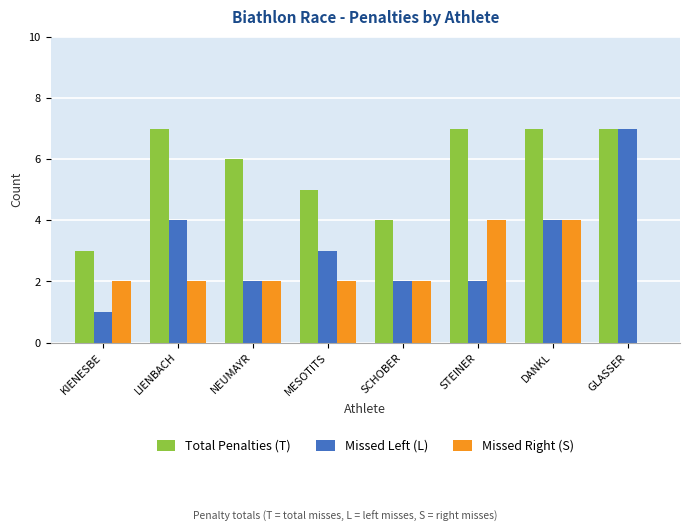

Between STEINER and DANKL, which series saw the biggest shift?

Missed Left (L)